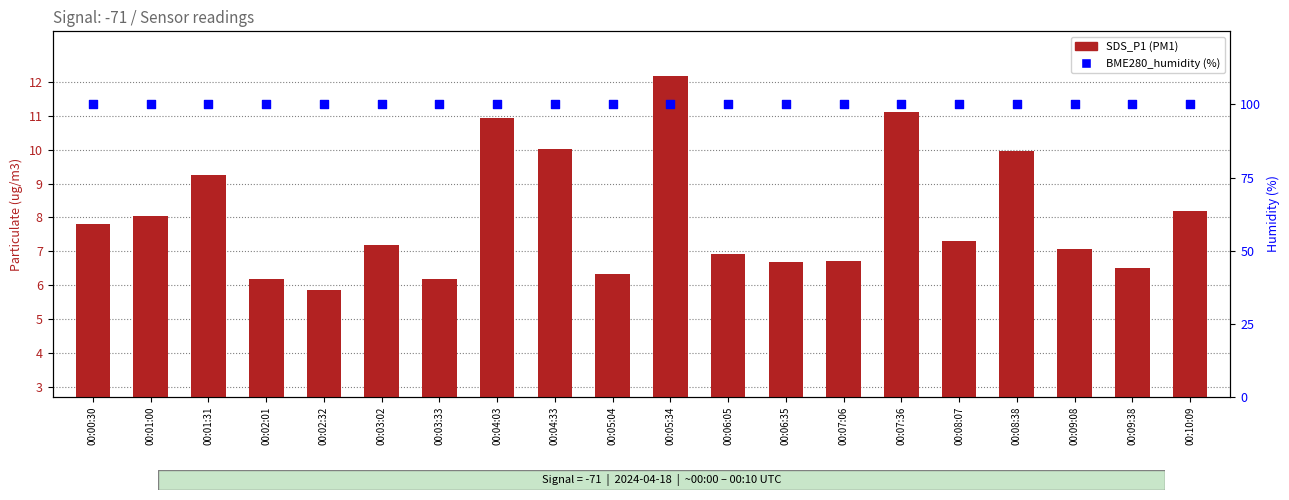

At which category is the sum across all series the highest?

00:05:34